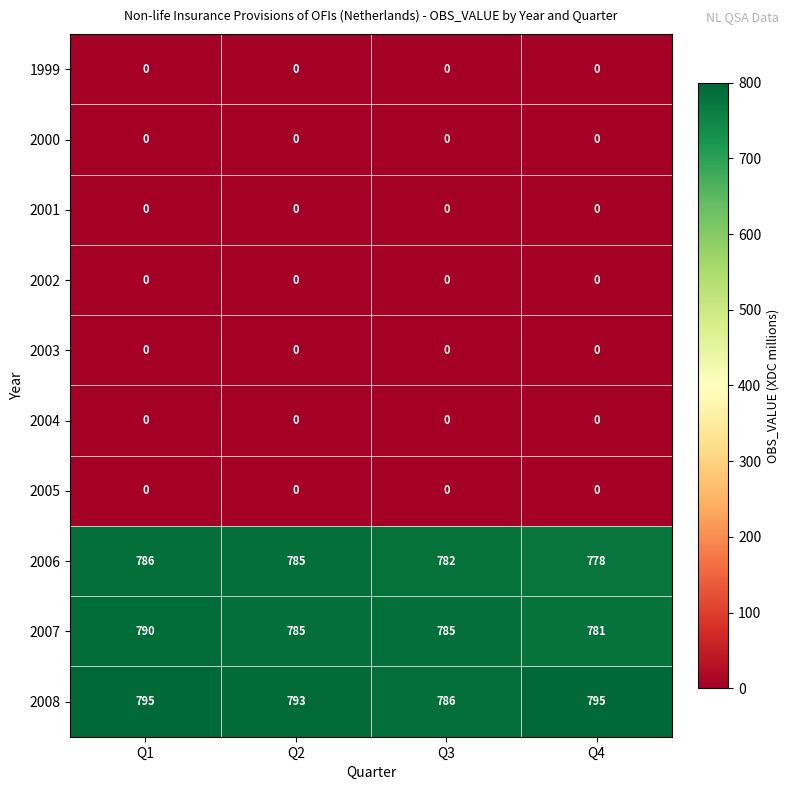

How many categories are shown in the chart?

4